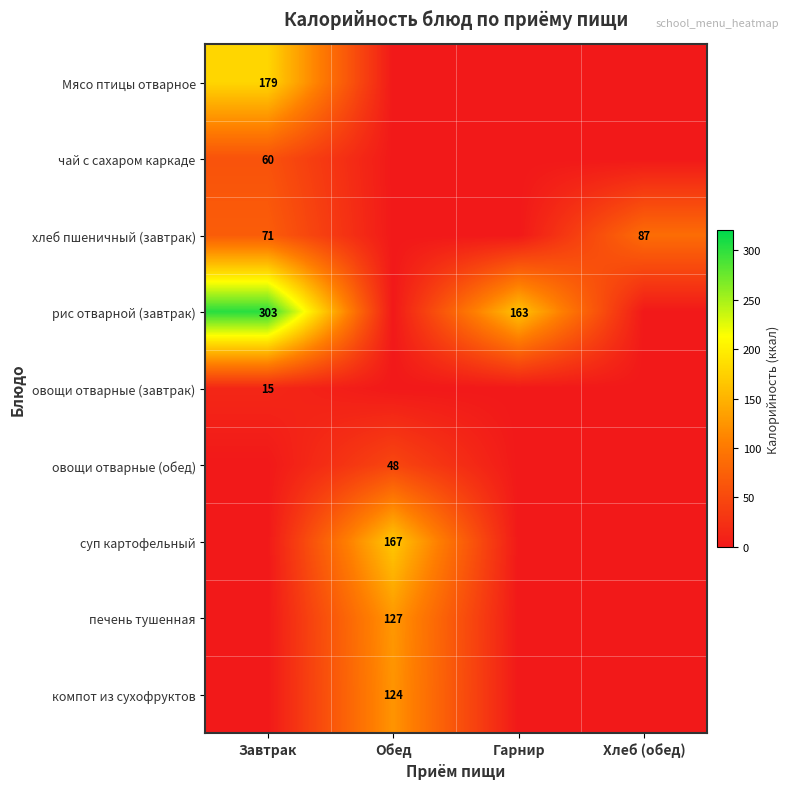

Is it true that компот из сухофруктов equals 124 at Обед?

True